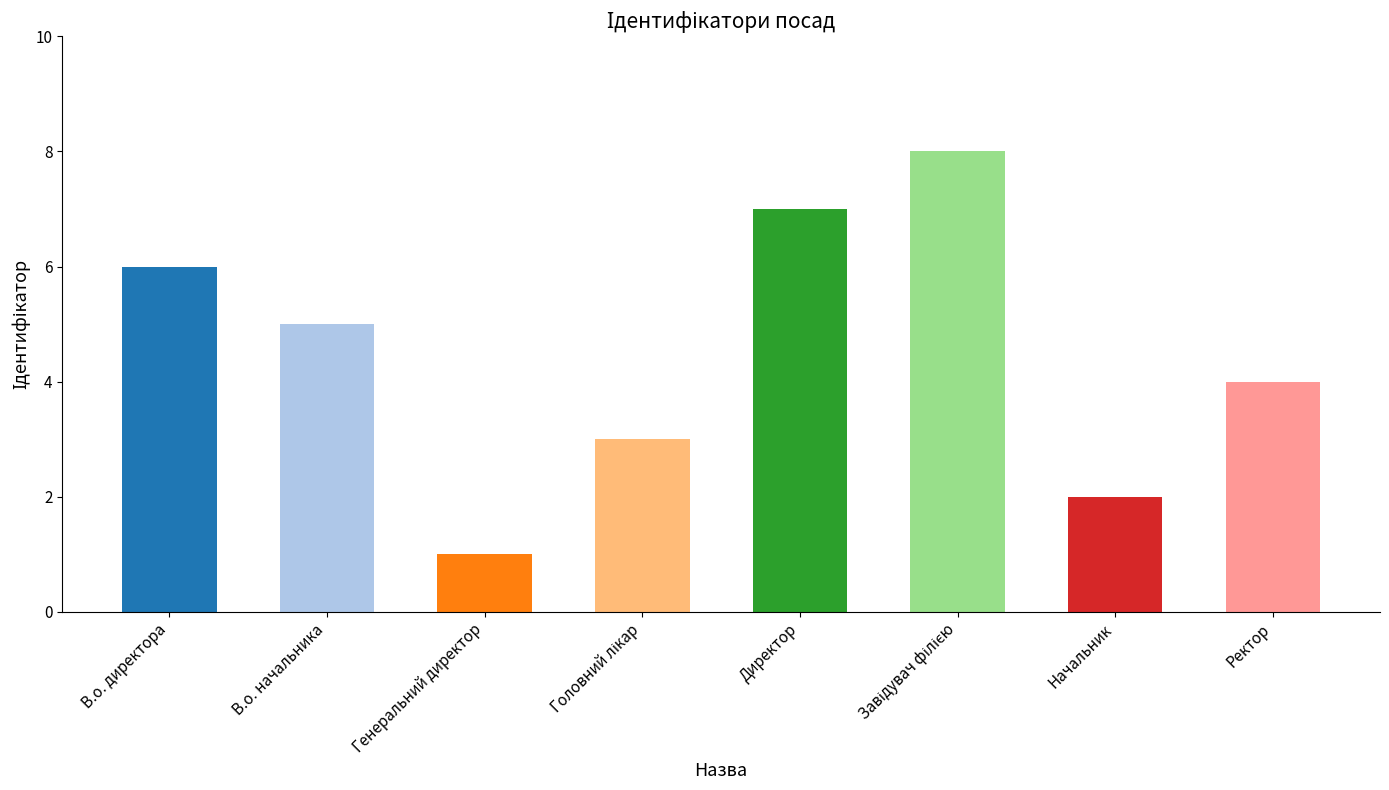

The chart shows a value of 2 at Головний лікар. True or false?

False